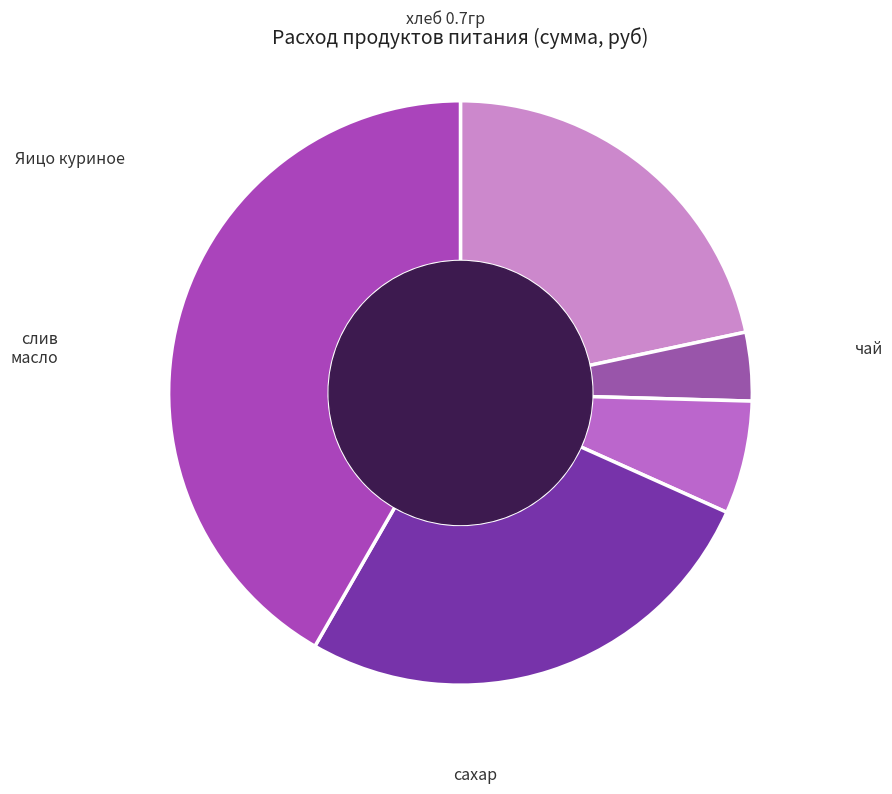

To the nearest percent, what is the difference between the largest and smallest slice percentages?

38%